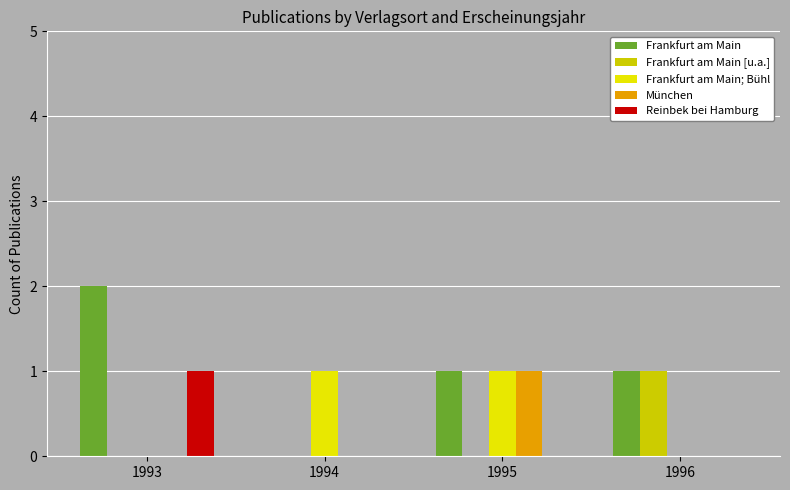

Where is Frankfurt am Main nearest to the value 1?

1995